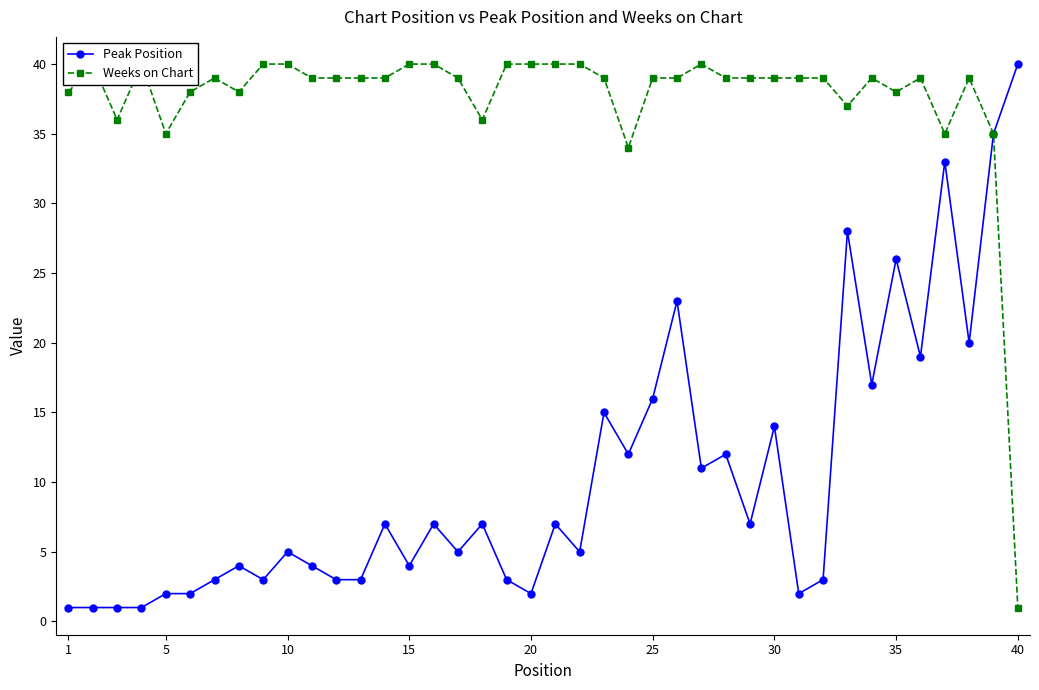

What is the highest value of the Peak Position series?

40